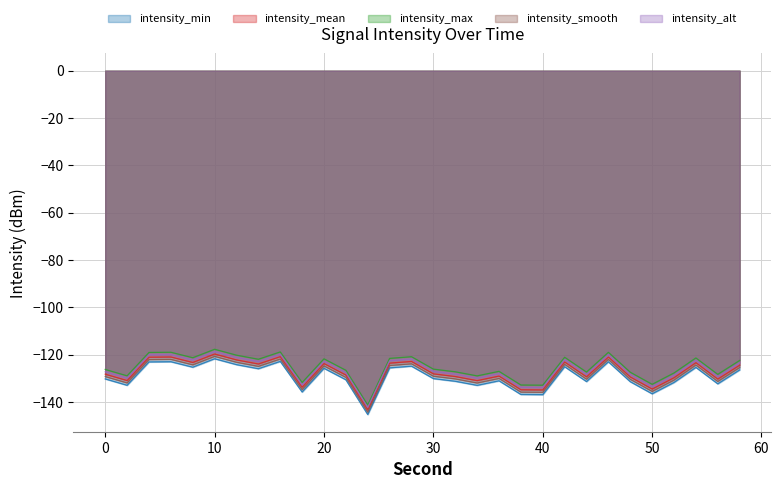

True or false: intensity_mean and intensity_min intersect in this chart.

False